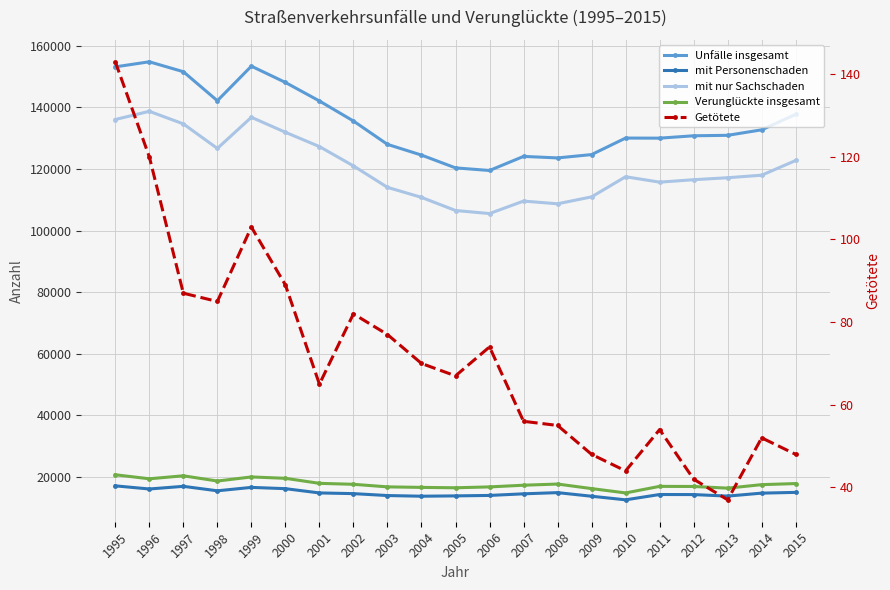

Which series has the widest spread of values?

Unfälle insgesamt